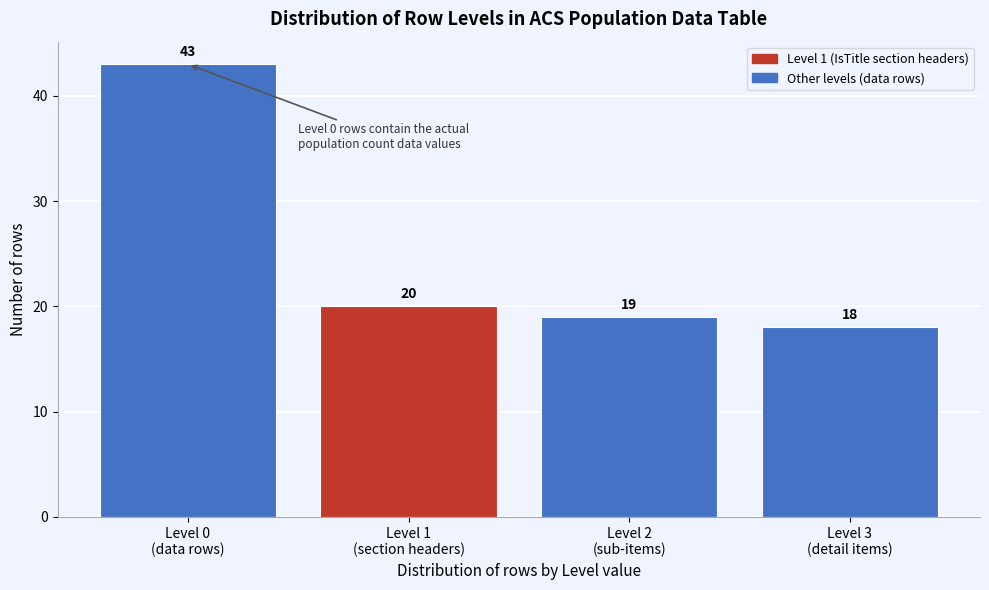

Reading left to right, transcribe all the data shown in this chart.

43	20	19	18